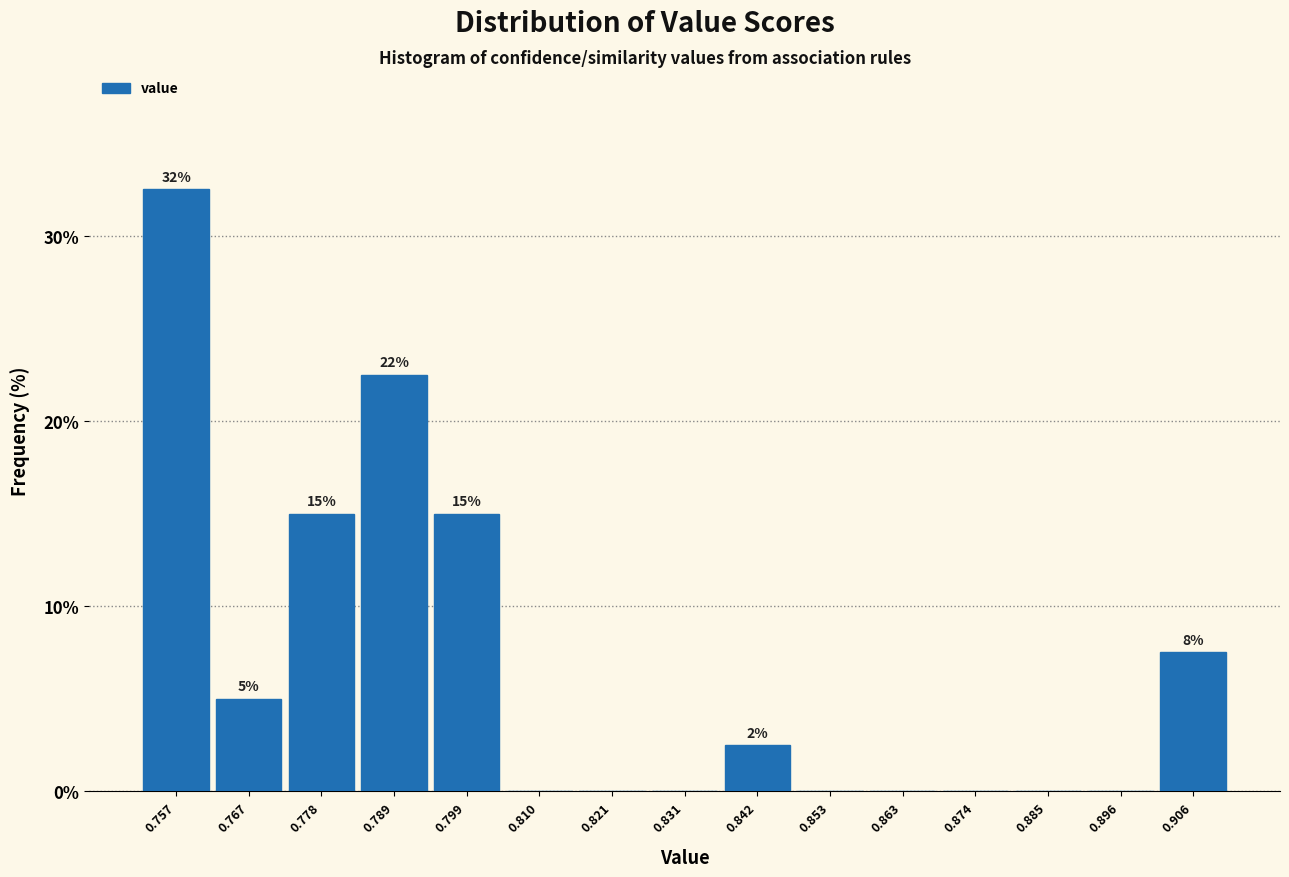

Which range on the x-axis has the tallest bar?

0.752 to 0.762